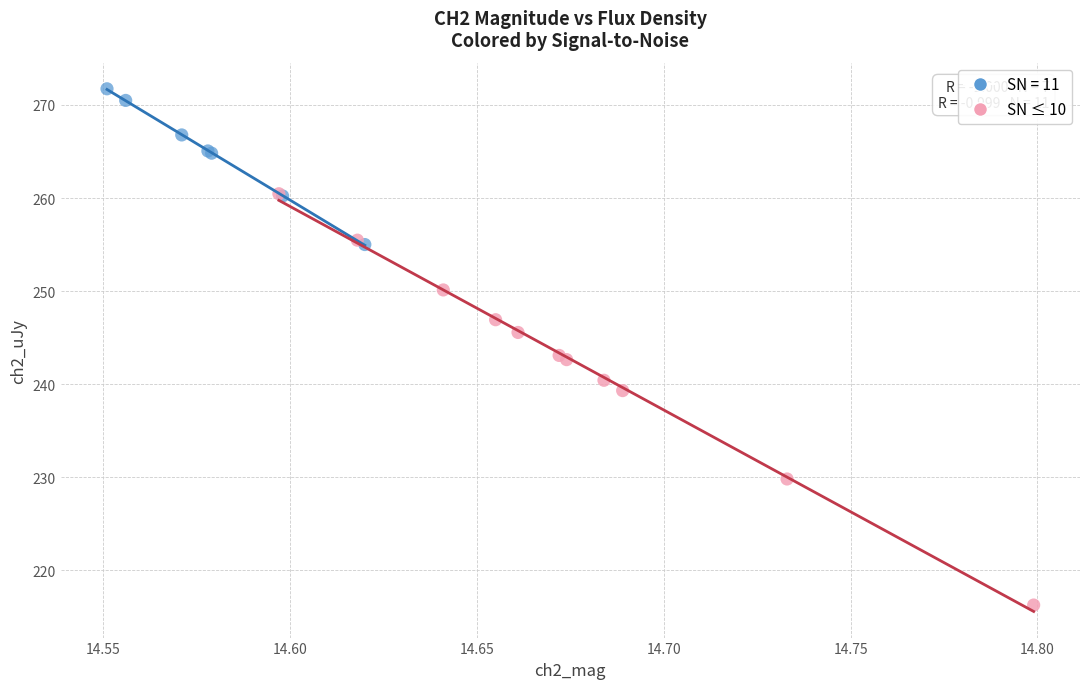

Which series reaches the minimum Y coordinate?

SN ≤ 10